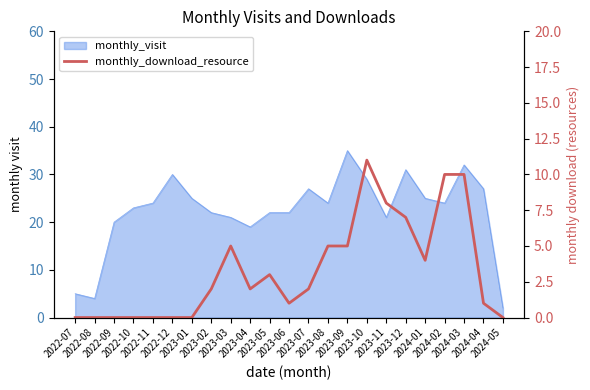

Does the chart have visible grid lines?

No